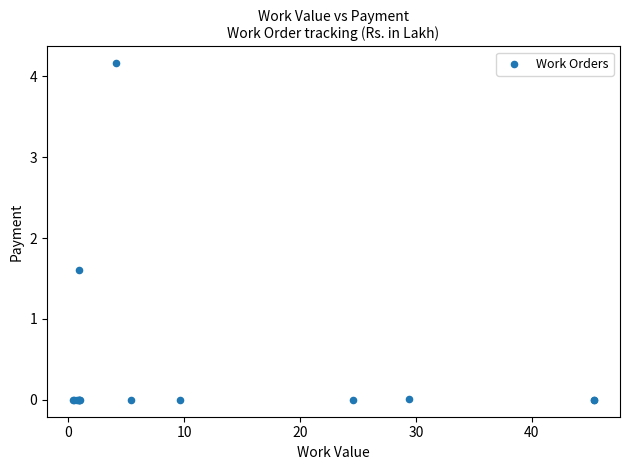

What Y value in the scatter plot is closest to 2?

1.6